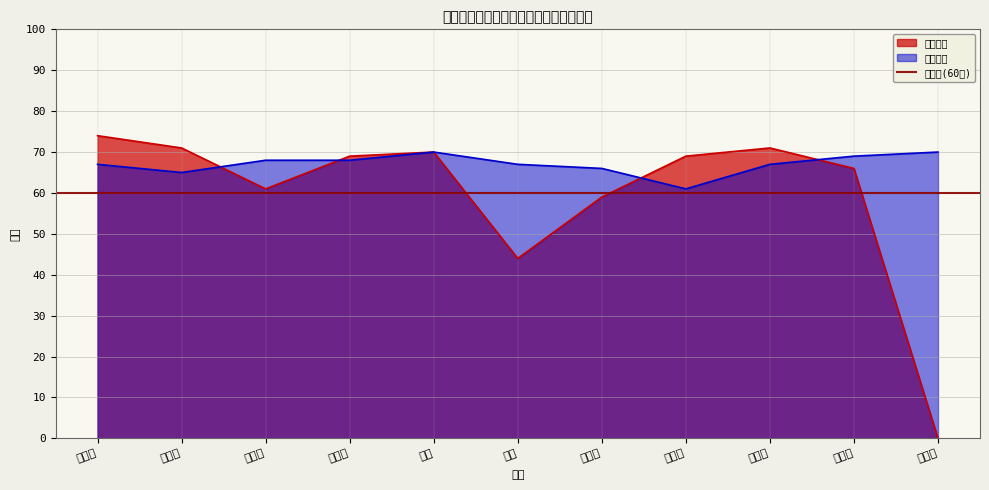

At how many categories does at least one series exceed 11?

11